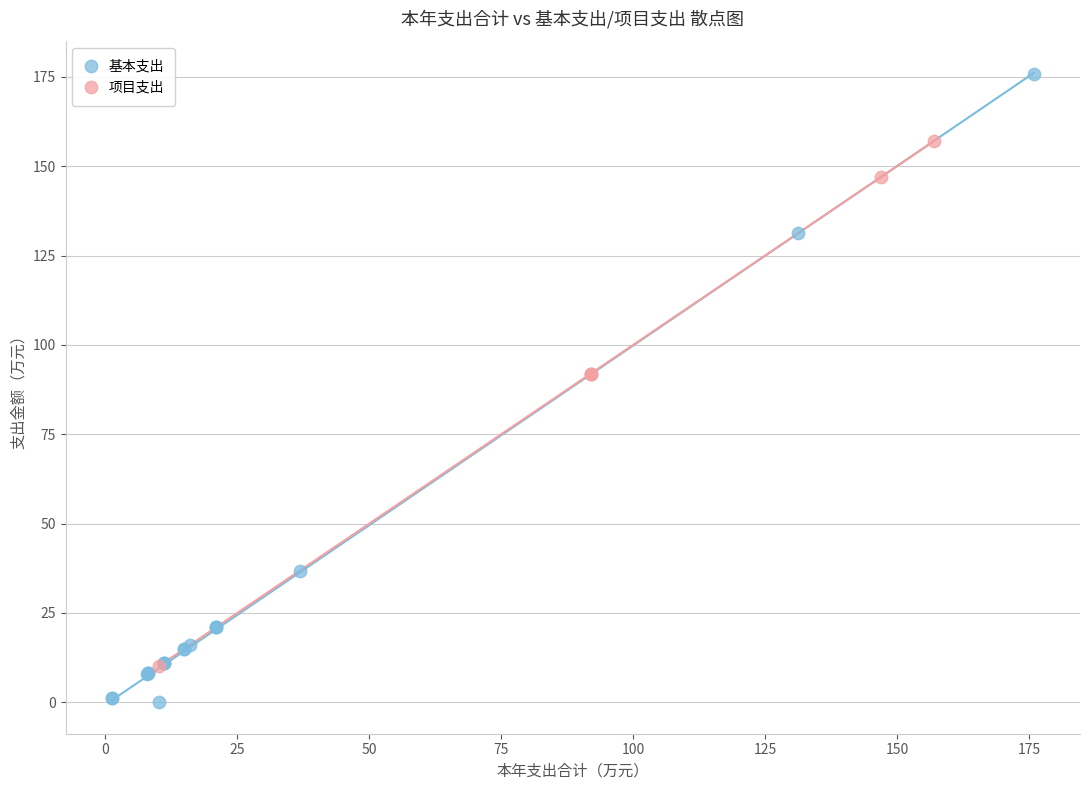

Which series reaches the maximum Y coordinate?

基本支出